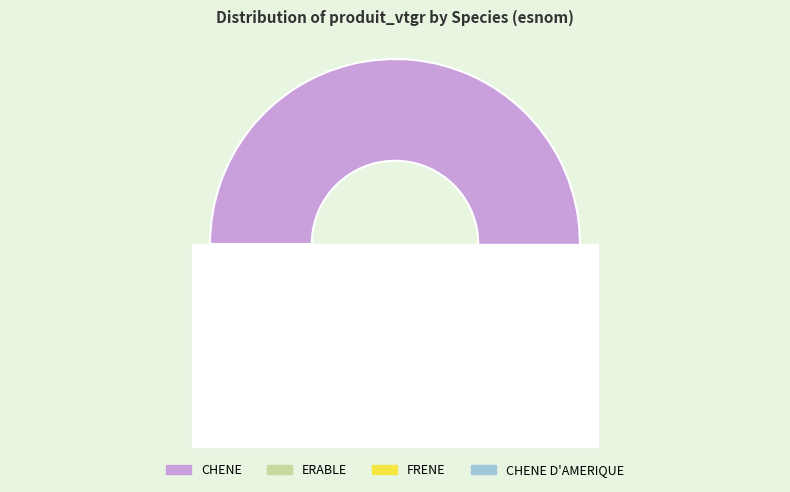

True or false: CHENE D'AMERIQUE accounts for 3% of the total.

True